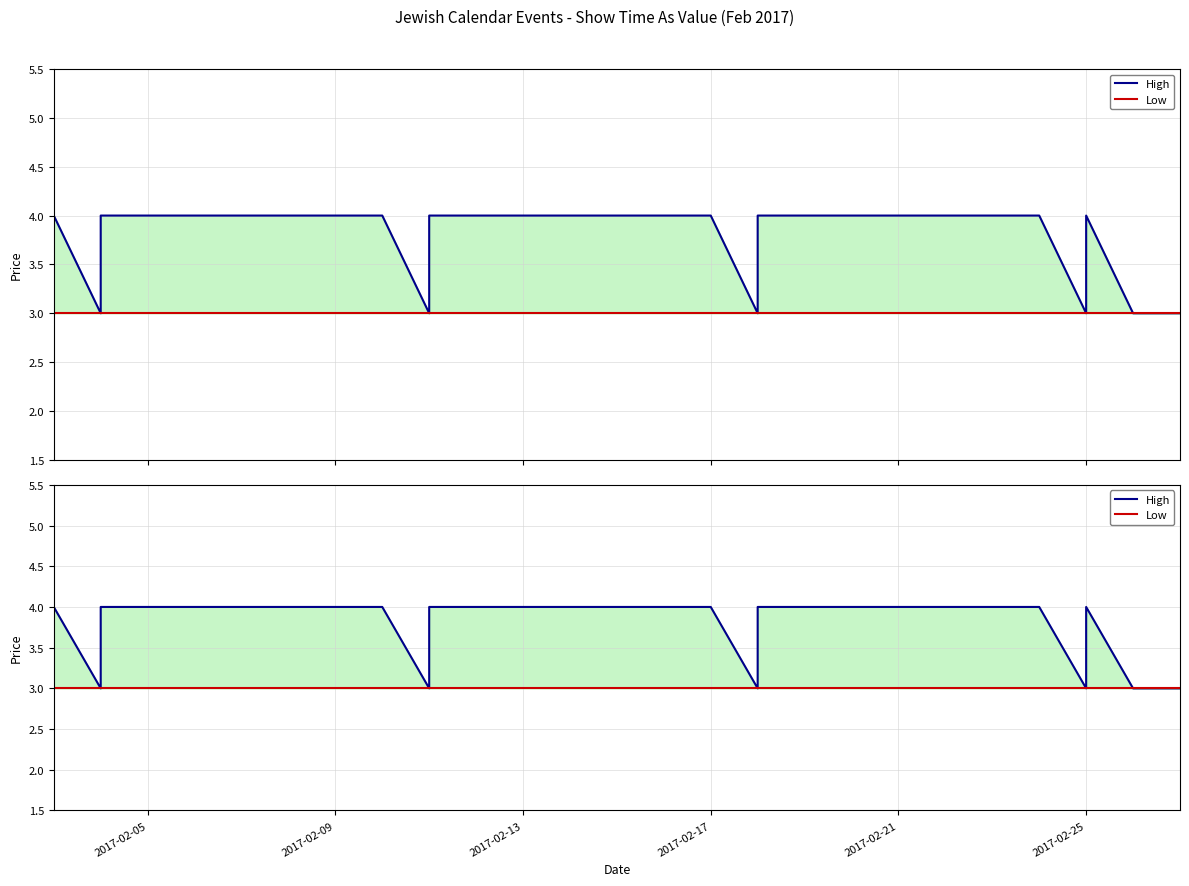

Count the number of data series in this chart.

2